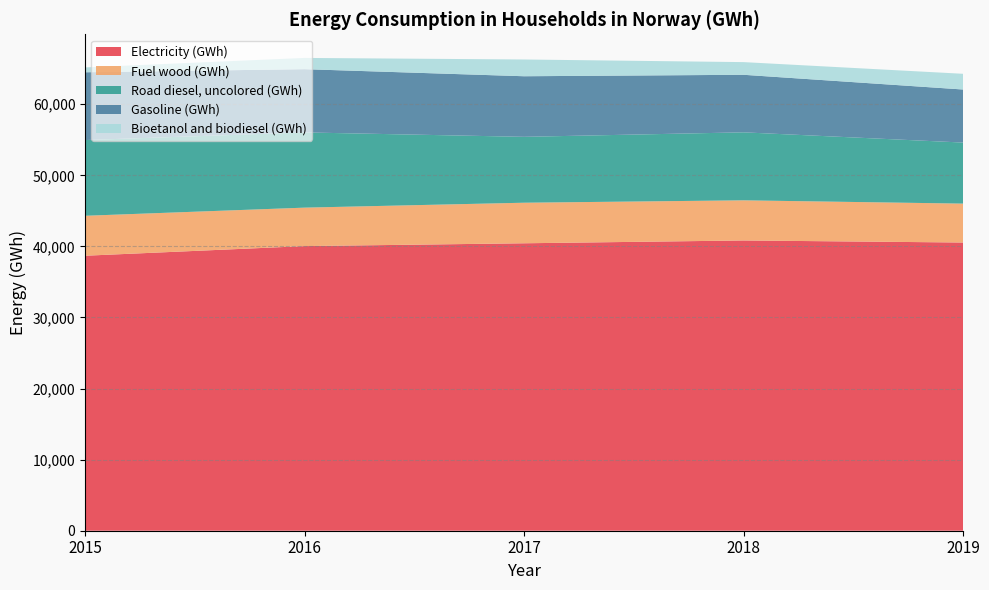

Reading left to right, transcribe all the data shown in this chart.

Electricity (GWh): 2015=38690	2016=40045	2017=40442	2018=40837	2019=40548
Fuel wood (GWh): 2015=5620	2016=5411	2017=5706	2018=5647	2019=5474
Road diesel, uncolored (GWh): 2015=10654	2016=10582	2017=9270	2018=9567	2019=8589
Gasoline (GWh): 2015=9537	2016=8899	2017=8524	2018=8096	2019=7465
Bioetanol and biodiesel (GWh): 2015=682	2016=1582	2017=2357	2018=1783	2019=2211